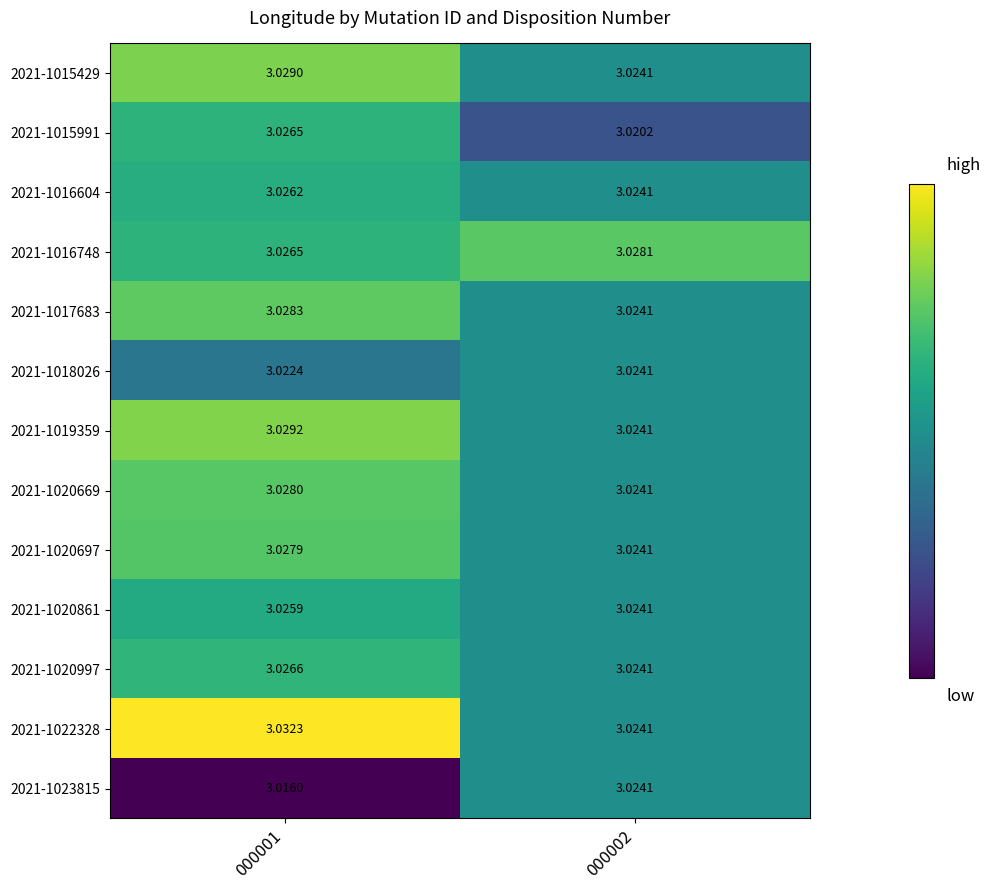

Between 000001 and 000002, which series saw the biggest shift?

2021-1022328